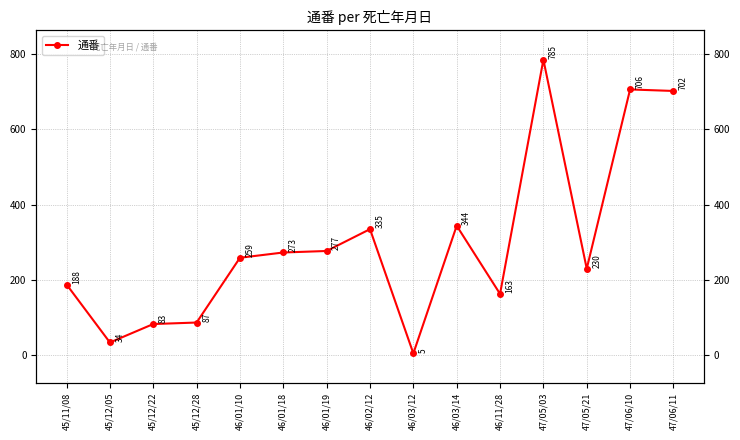

What is the maximum value shown in the chart?

785